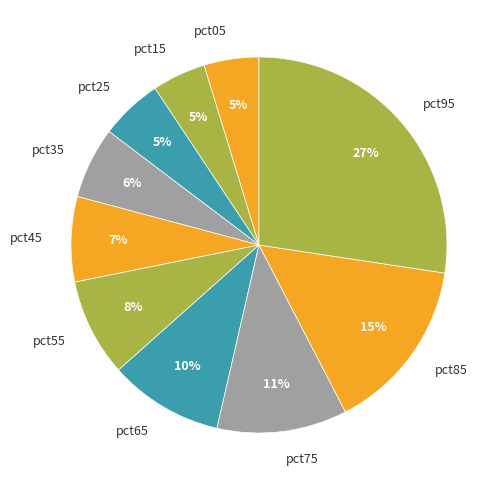

What percentage is the pct85 slice, to the nearest percent?

15%